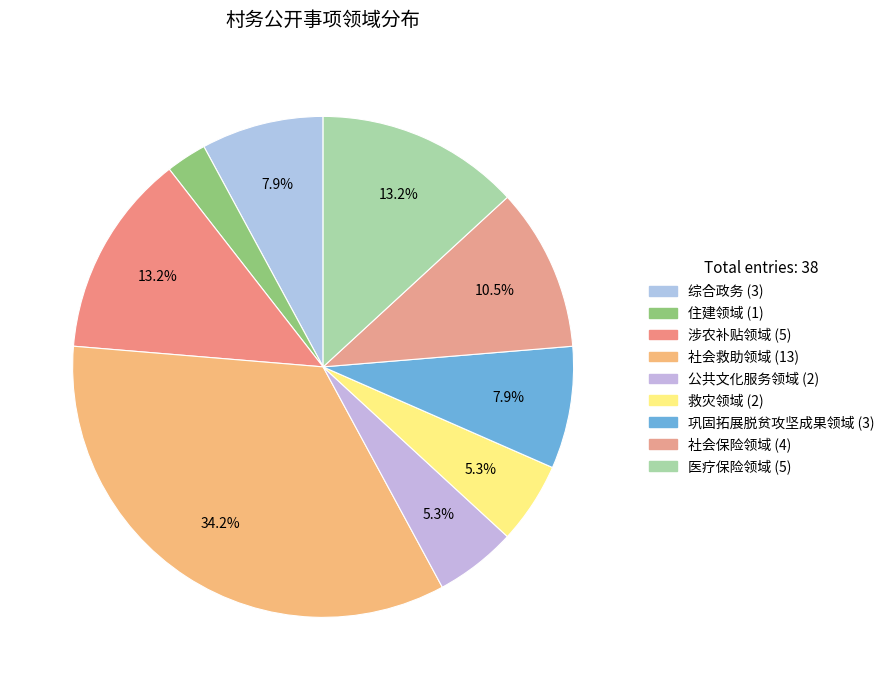

What is the ratio of the value at 公共文化服务领域 to the value at 涉农补贴领域?

0.4